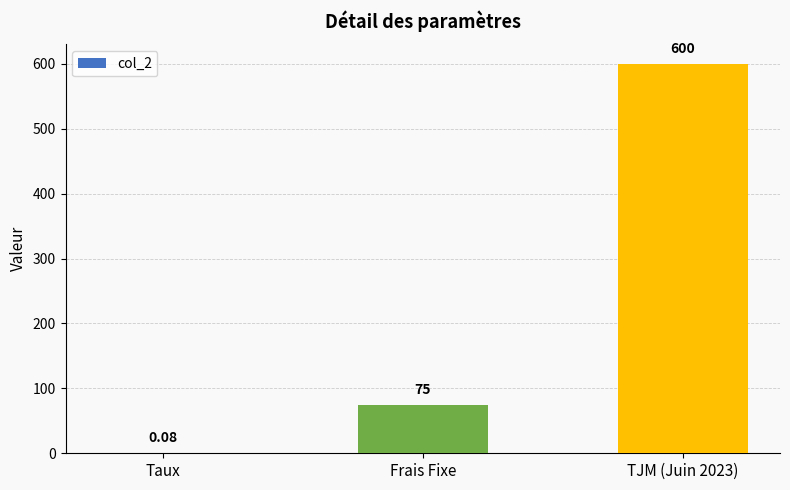

What value does the data have at Frais Fixe?

75.0